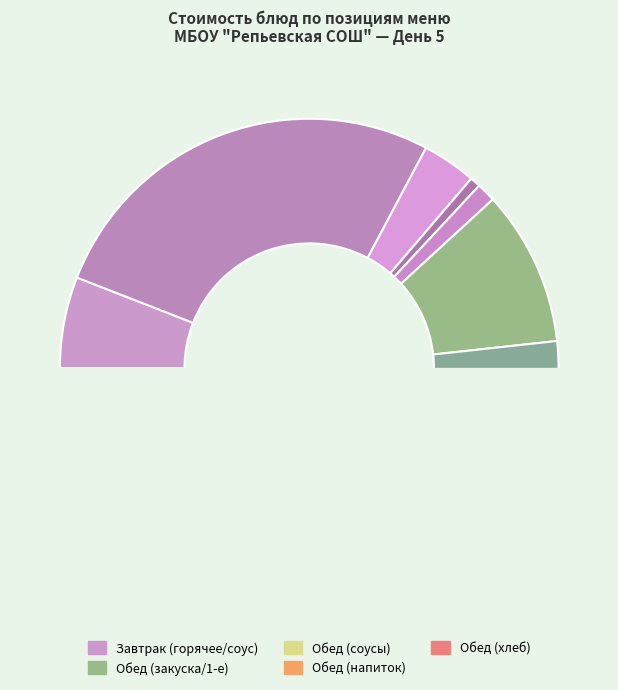

Which has a higher value, Соус томатный or Чай с сахаром?

Соус томатный